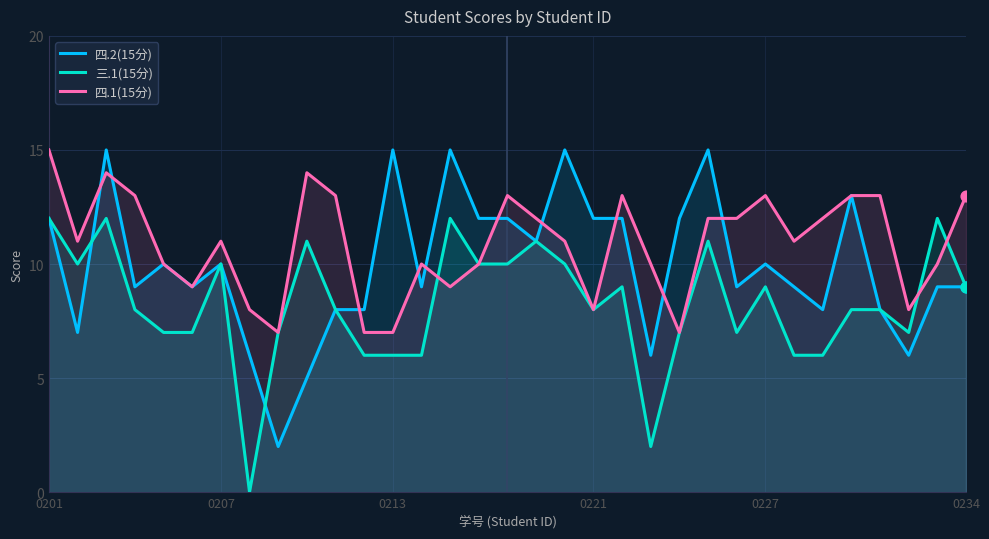

What is the total value across all series at 0221?

28